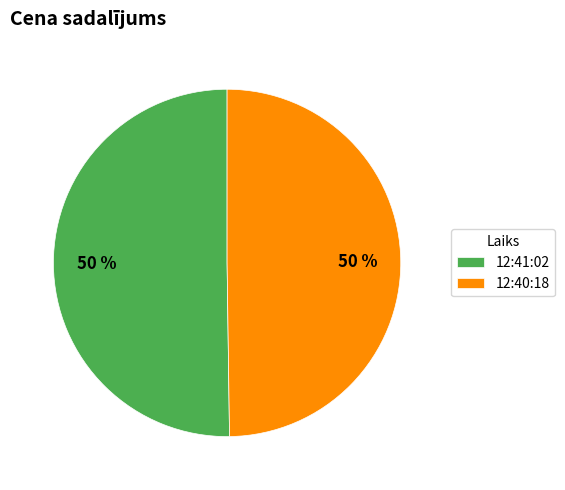

What is the ratio of the value at 12:40:18 to the value at 12:41:02?

1.0